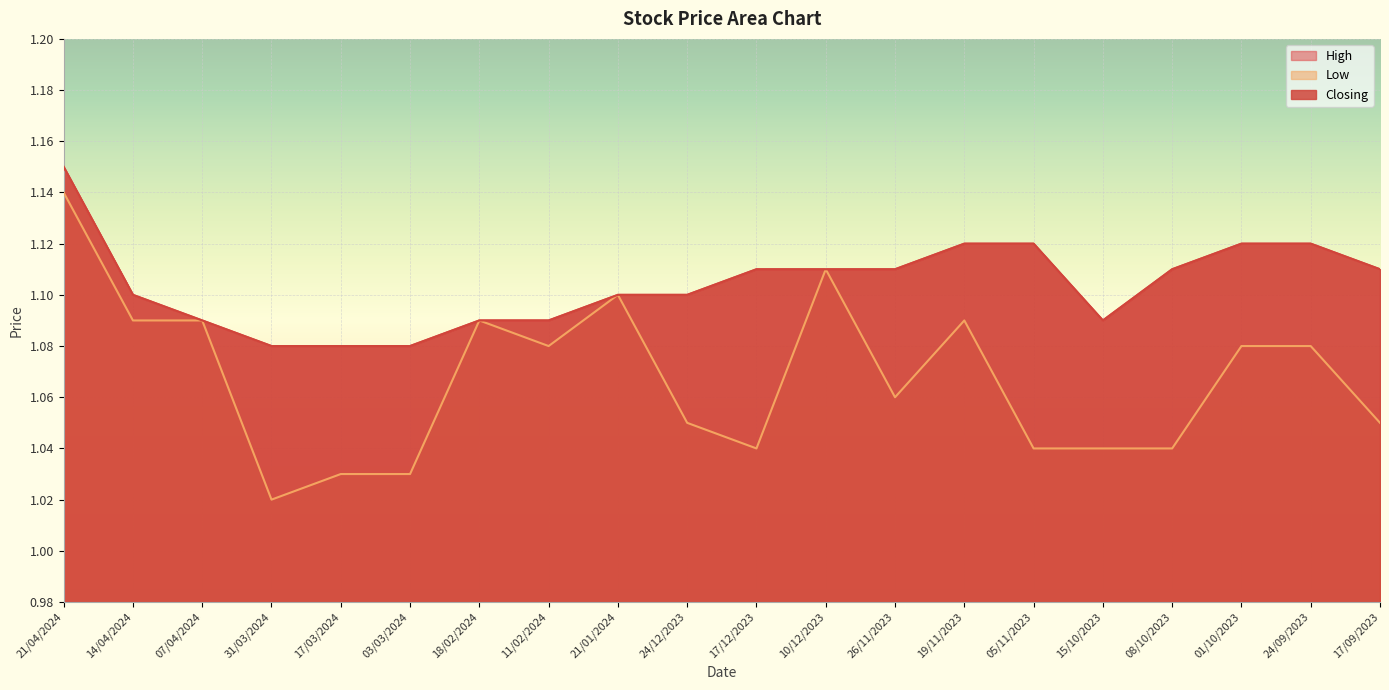

Between 24/12/2023 and 17/12/2023, which series saw the biggest shift?

High